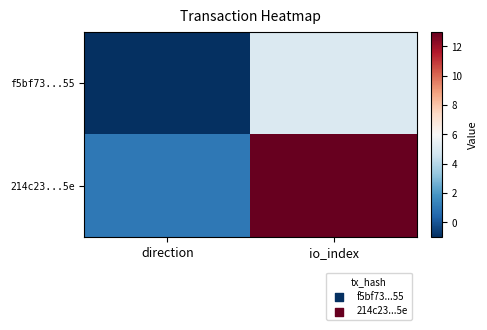

What is the maximum value shown in the chart?

13